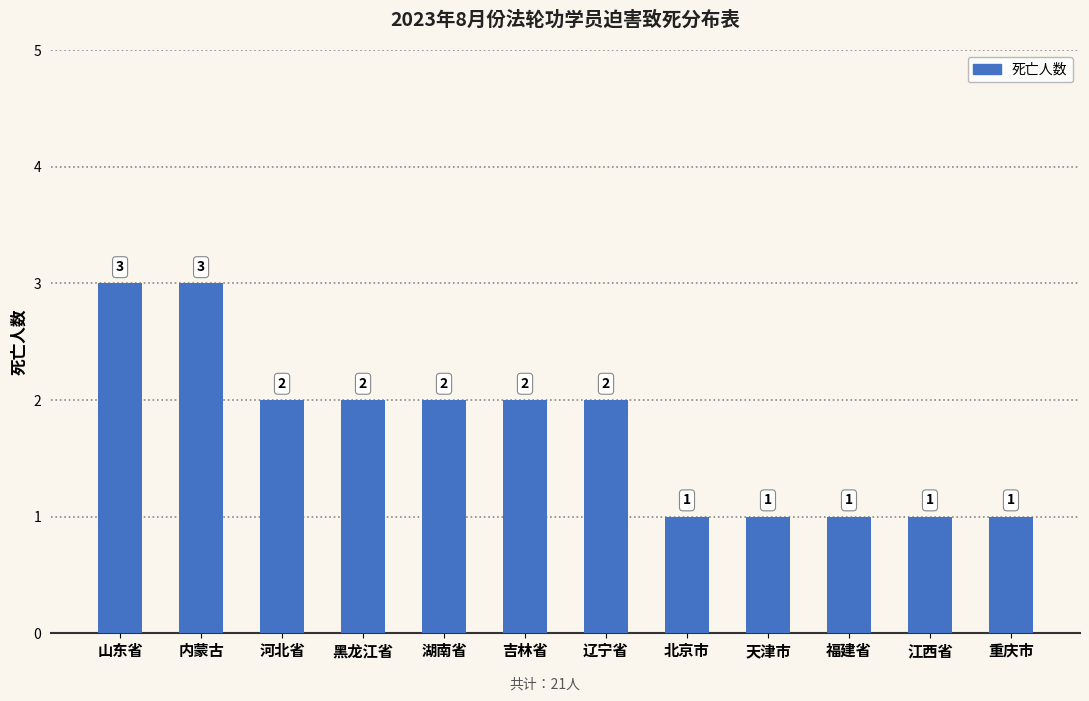

What is the maximum value shown in the chart?

3